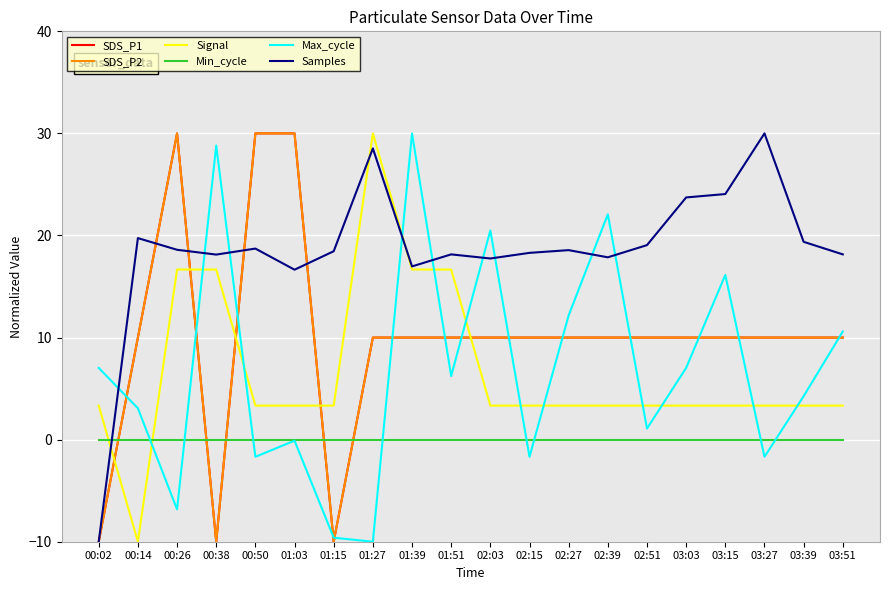

At which category is the sum across all series the highest?

00:26